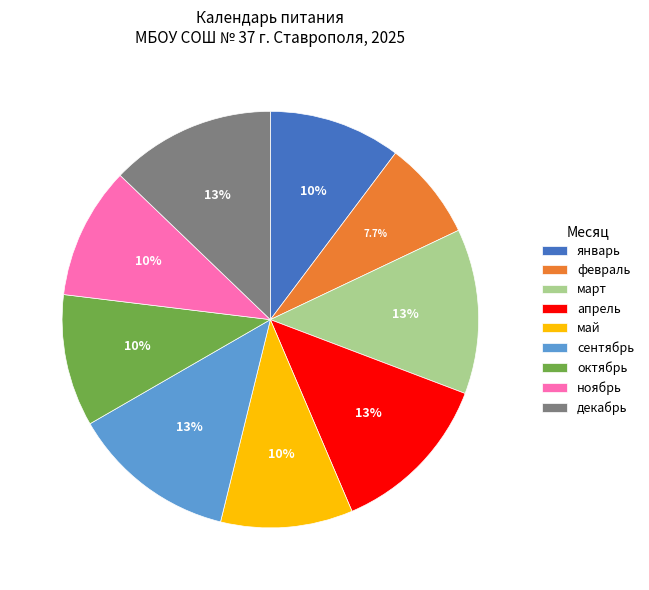

To the nearest percent, what portion does март represent?

13%